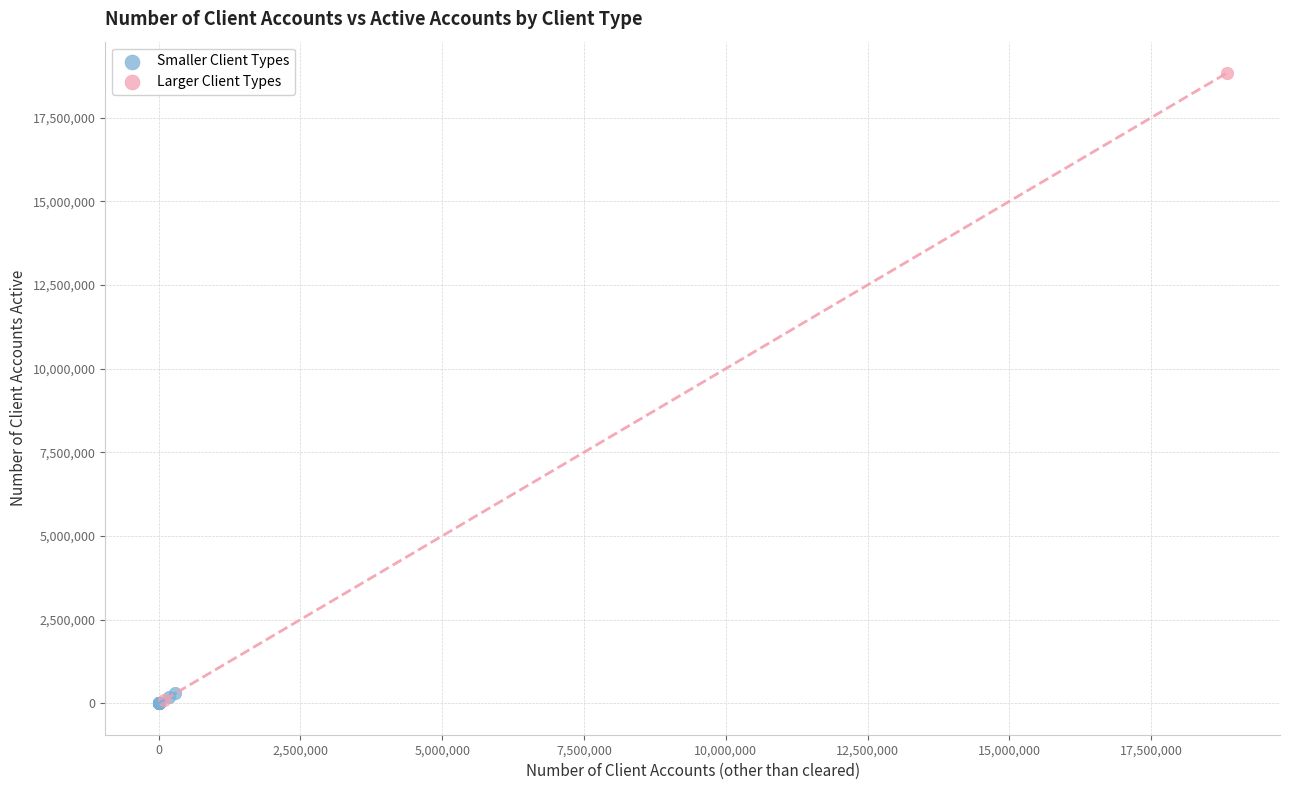

Which series contains the highest Y value?

Larger Client Types